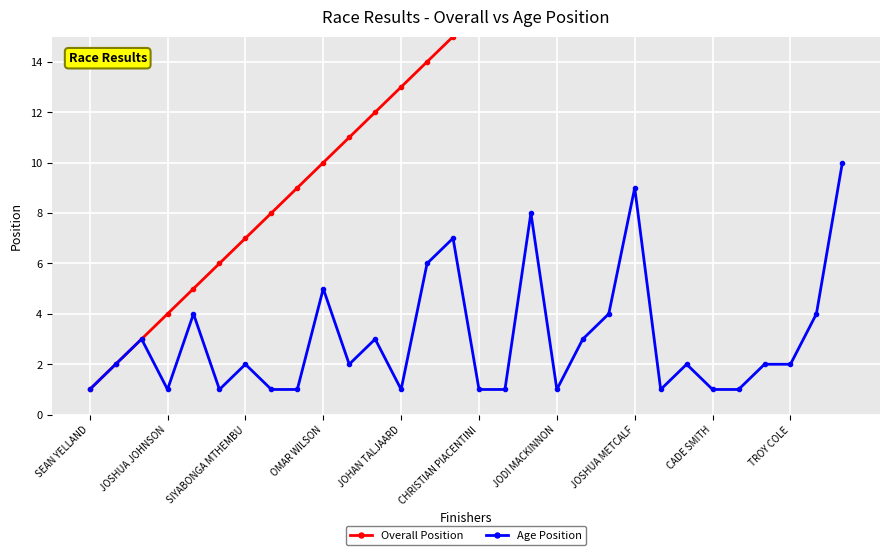

What is the spread (max minus min) of values at JODI MACKINNON?

18